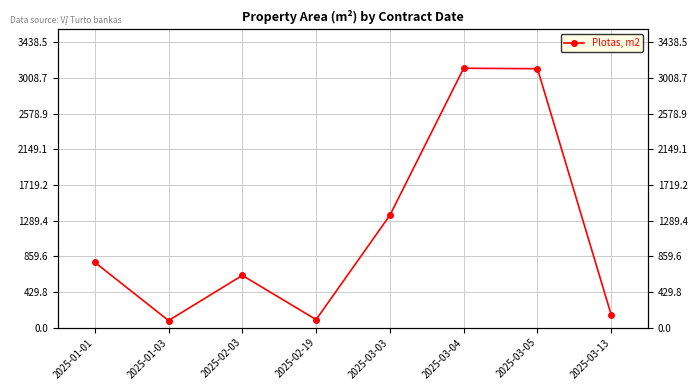

Which has a higher value, 2025-01-03 or 2025-03-13?

2025-03-13